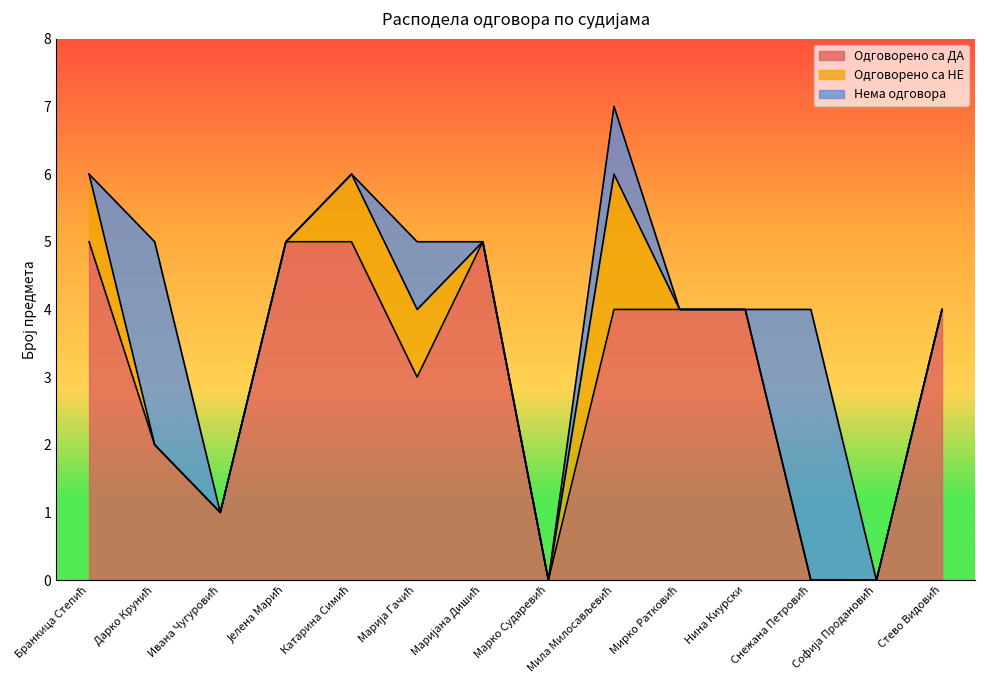

How many interior local peaks does the Одговорено са НЕ series have?

1